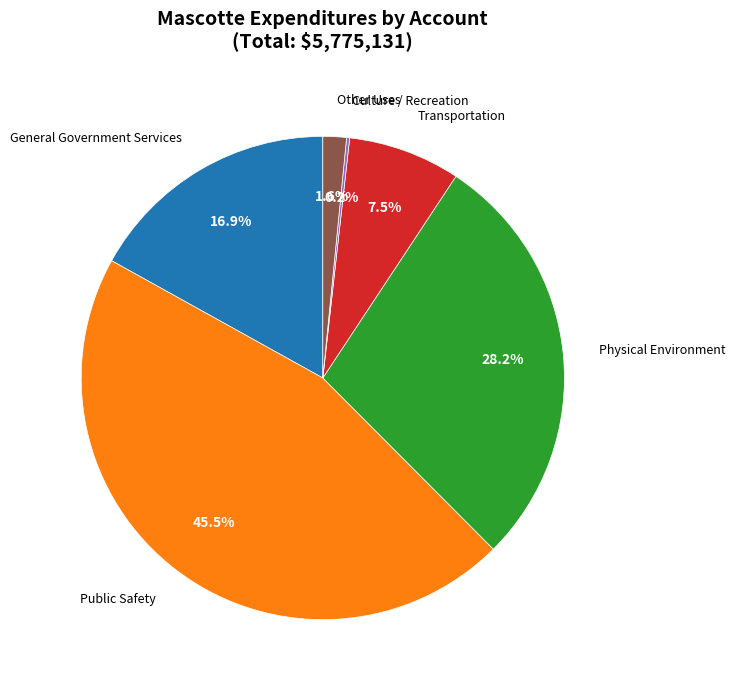

Which category has the biggest portion of the pie?

Public Safety